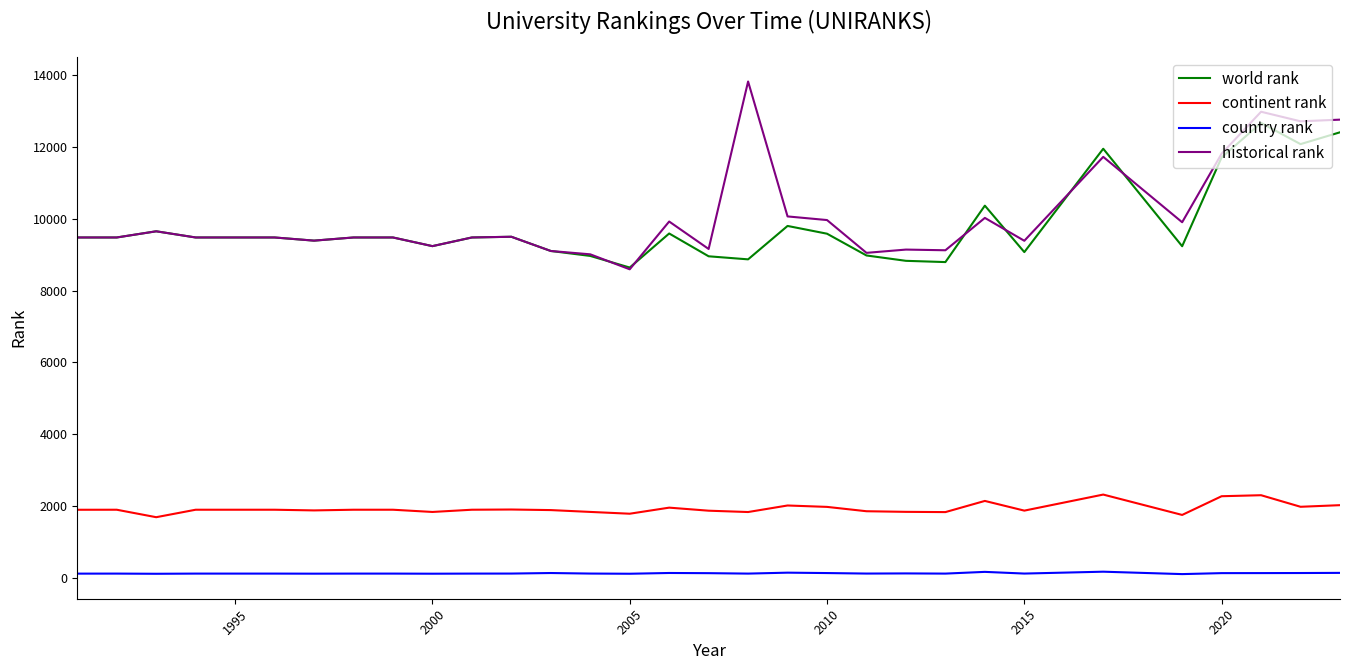

What is the greatest value displayed?

13822